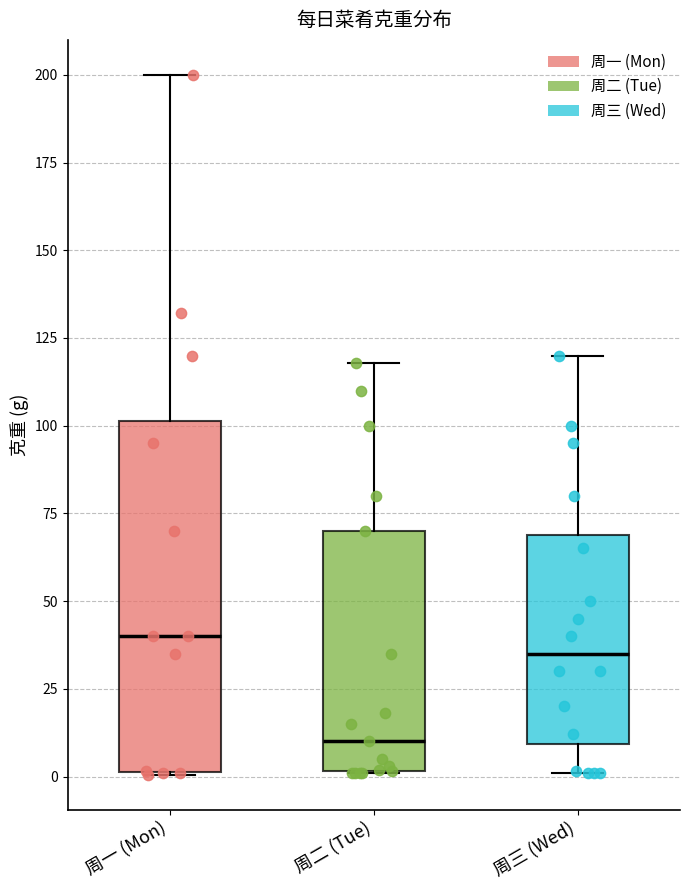

Which box is the tallest, from its lower edge to its upper edge?

周一 (Mon)